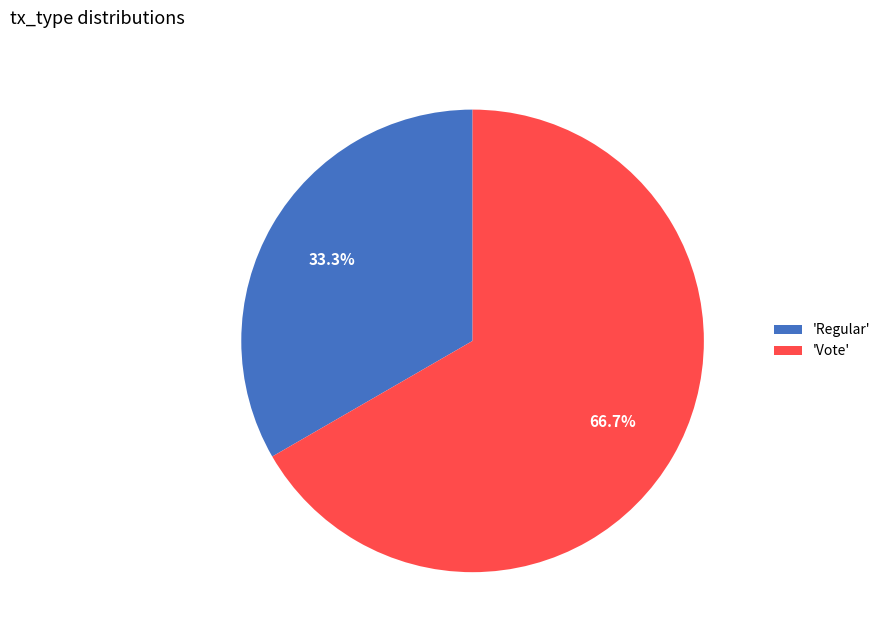

Which slice is the largest?

'Vote'